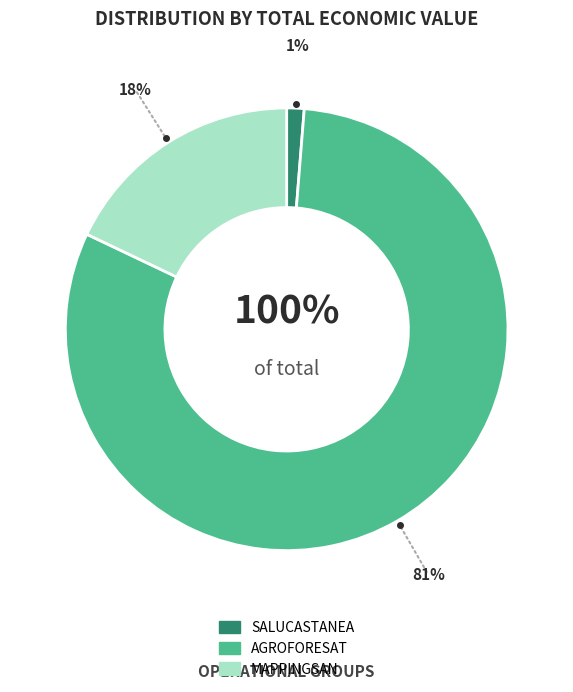

To the nearest percent, what portion does AGROFORESAT represent?

81%